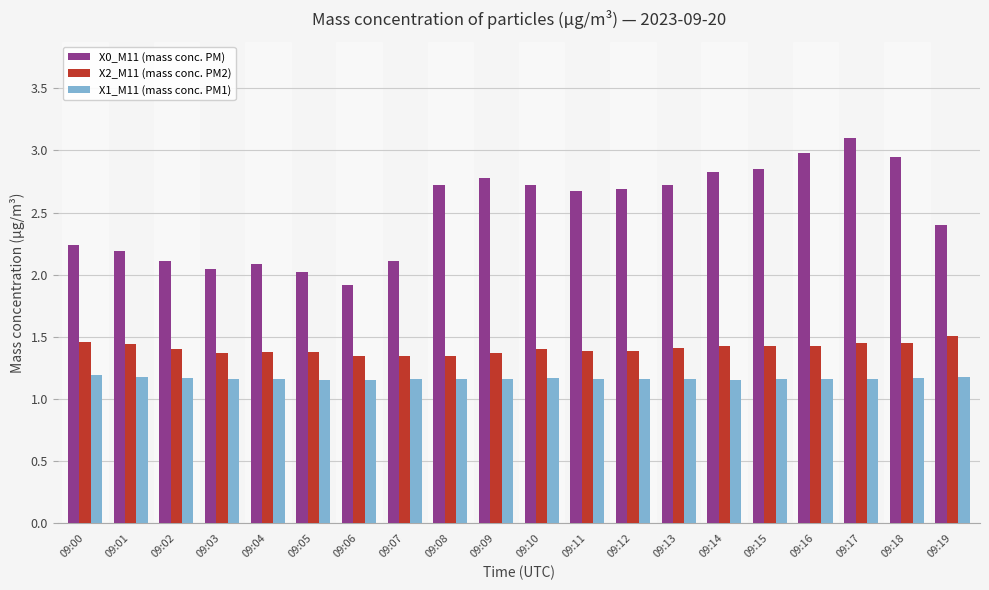

At which category does the chart reach its peak across all series?

09:17